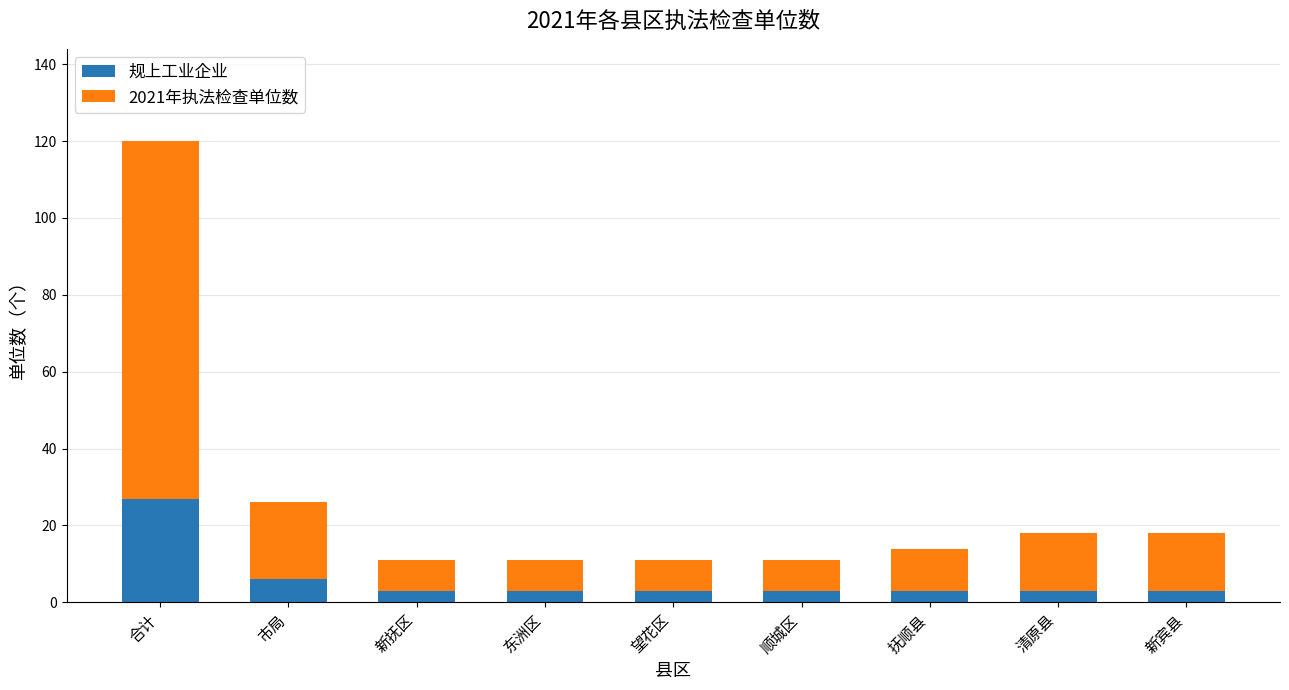

At which category is the sum across all series the highest?

合计